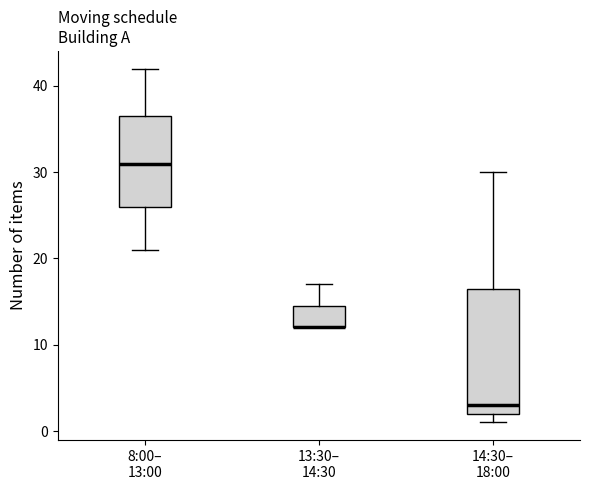

Where is the upper edge of the box for 8:00– 13:00 on the y-axis? The values are not printed on the chart, so give them approximately, as read against the axis.

37